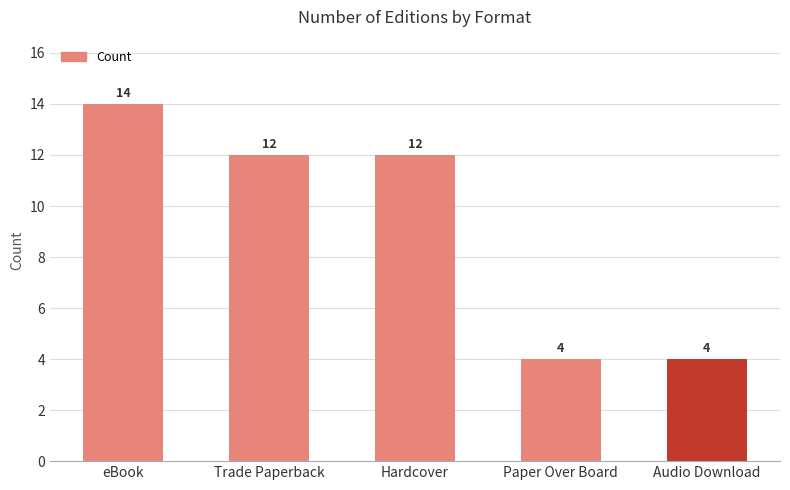

At which label does the data first exceed 12?

eBook